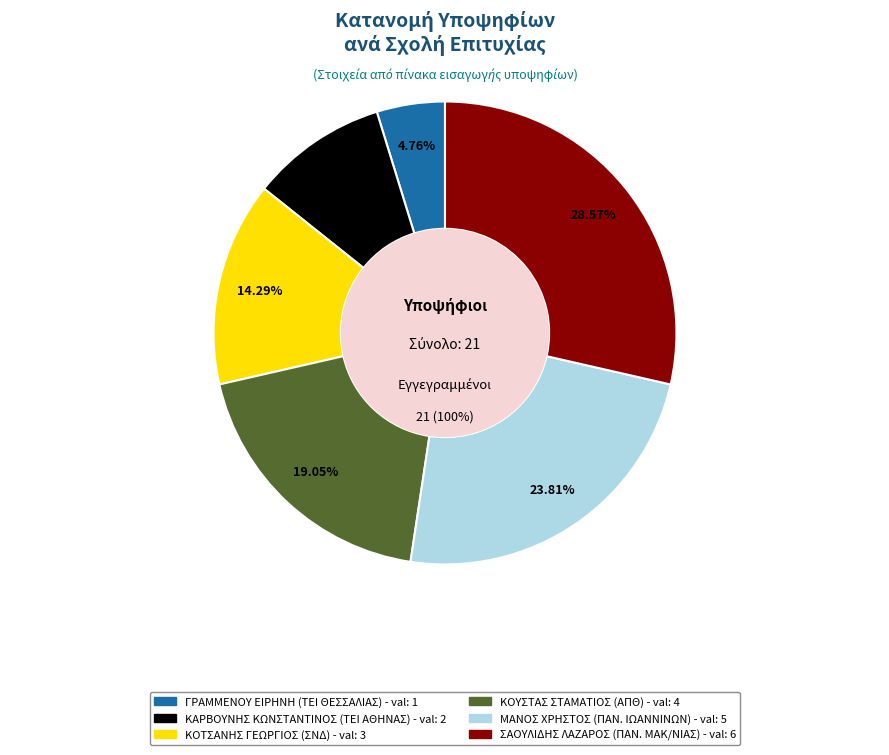

The ΚΟΥΣΤΑΣ ΣΤΑΜΑΤΙΟΣ (ΑΠΘ) slice represents 29% of the pie. True or false?

False